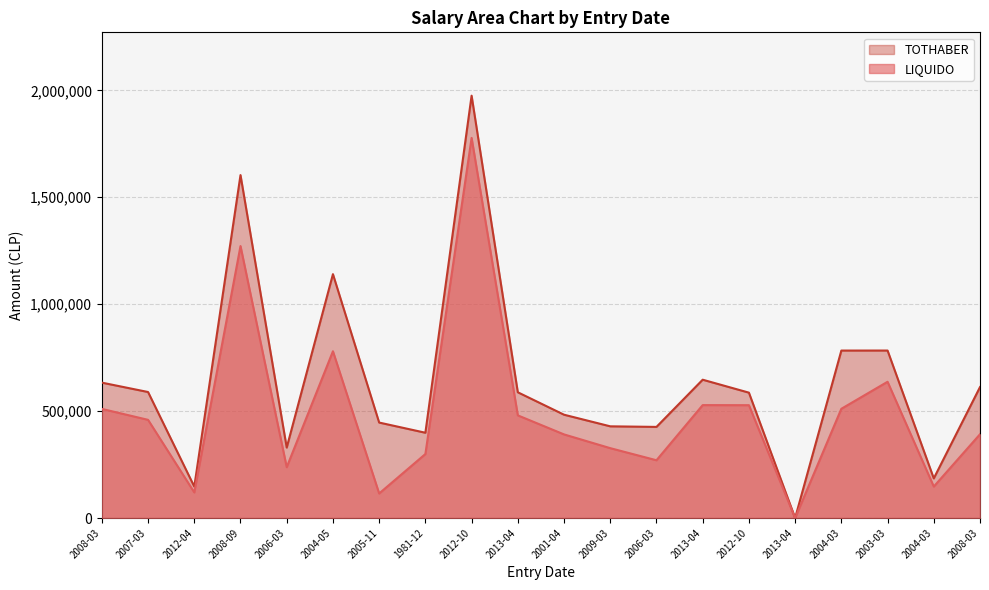

What is the label of the 8th point from the right?

2006-03